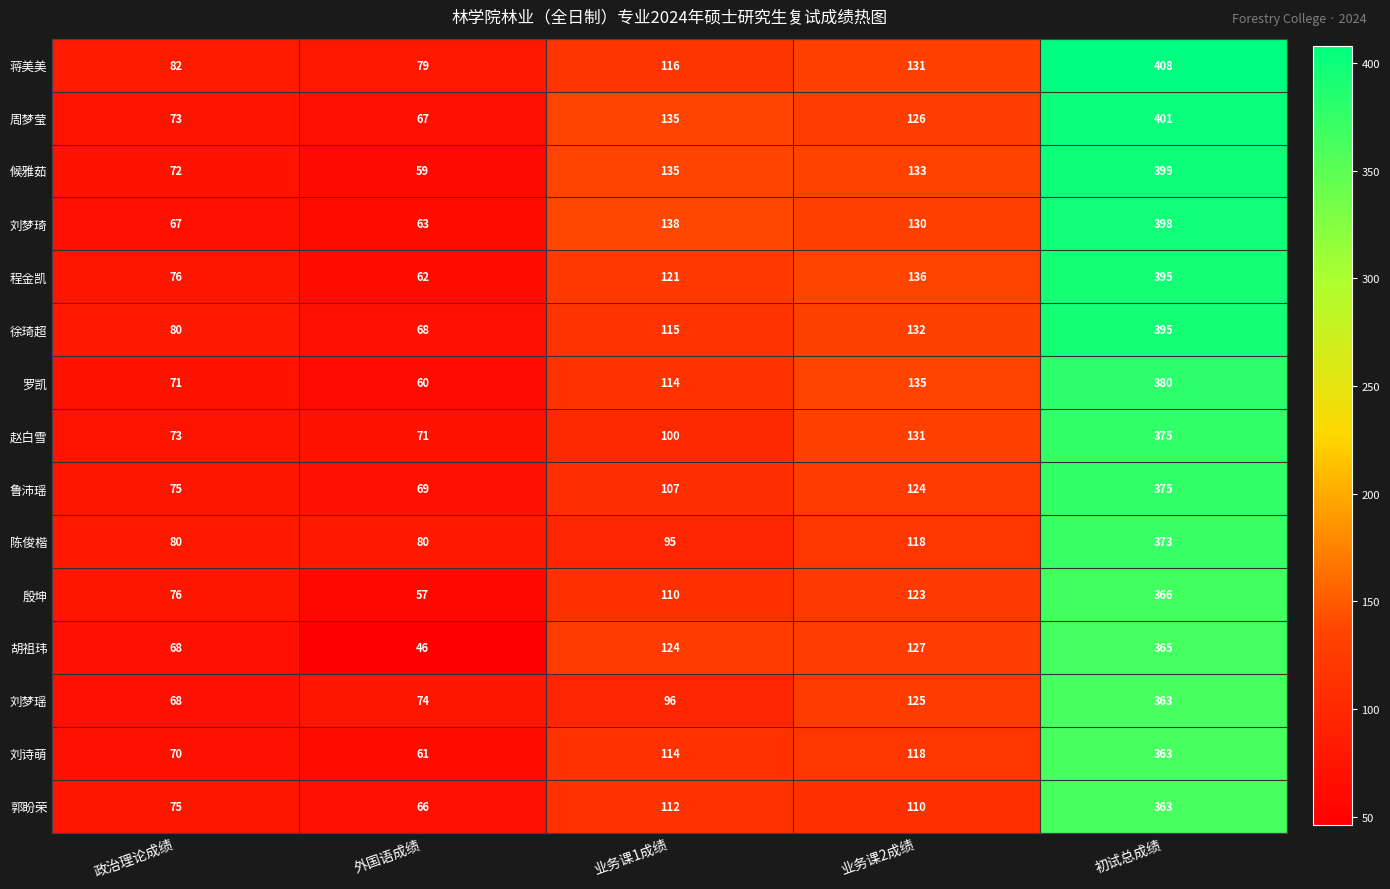

What is the sum of all 徐琦超 values?

790